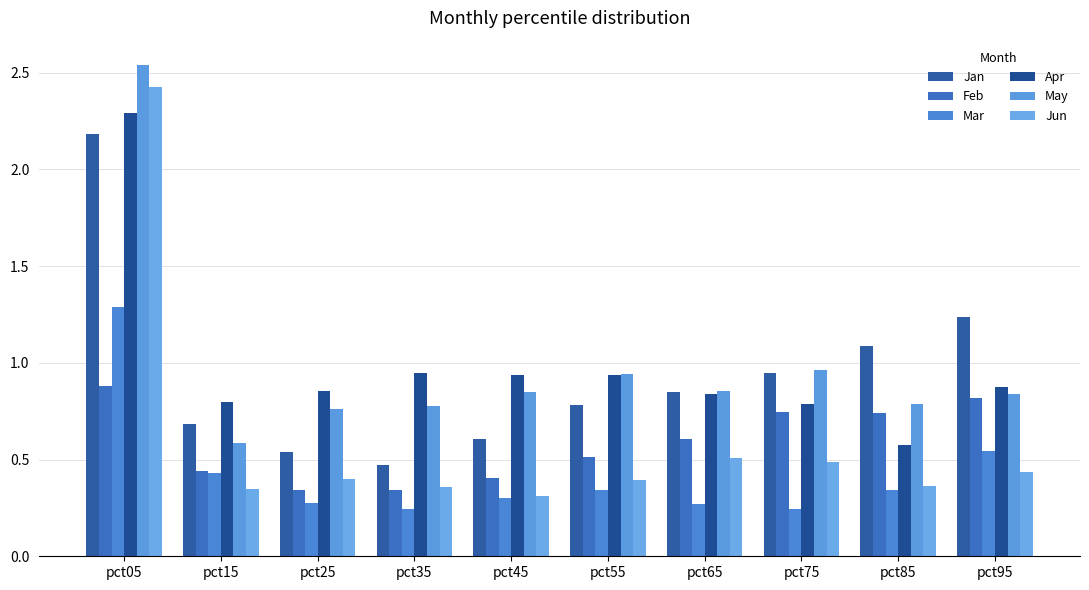

Between pct05 and pct85, which series saw the biggest shift?

Jun